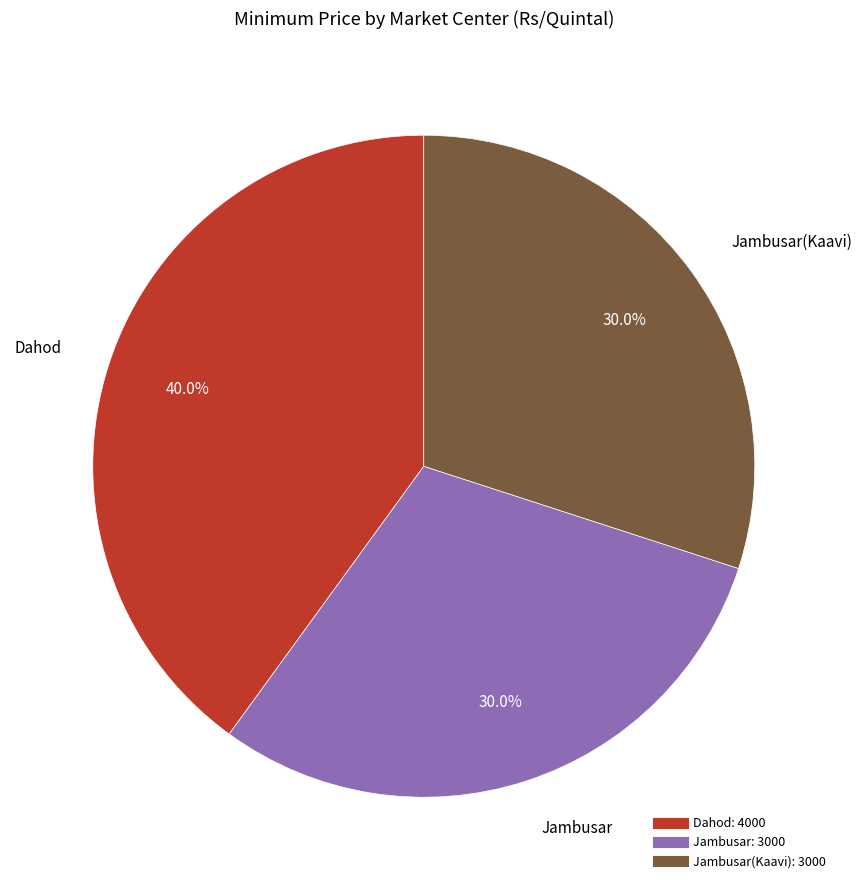

Is there a majority slice in this chart?

No